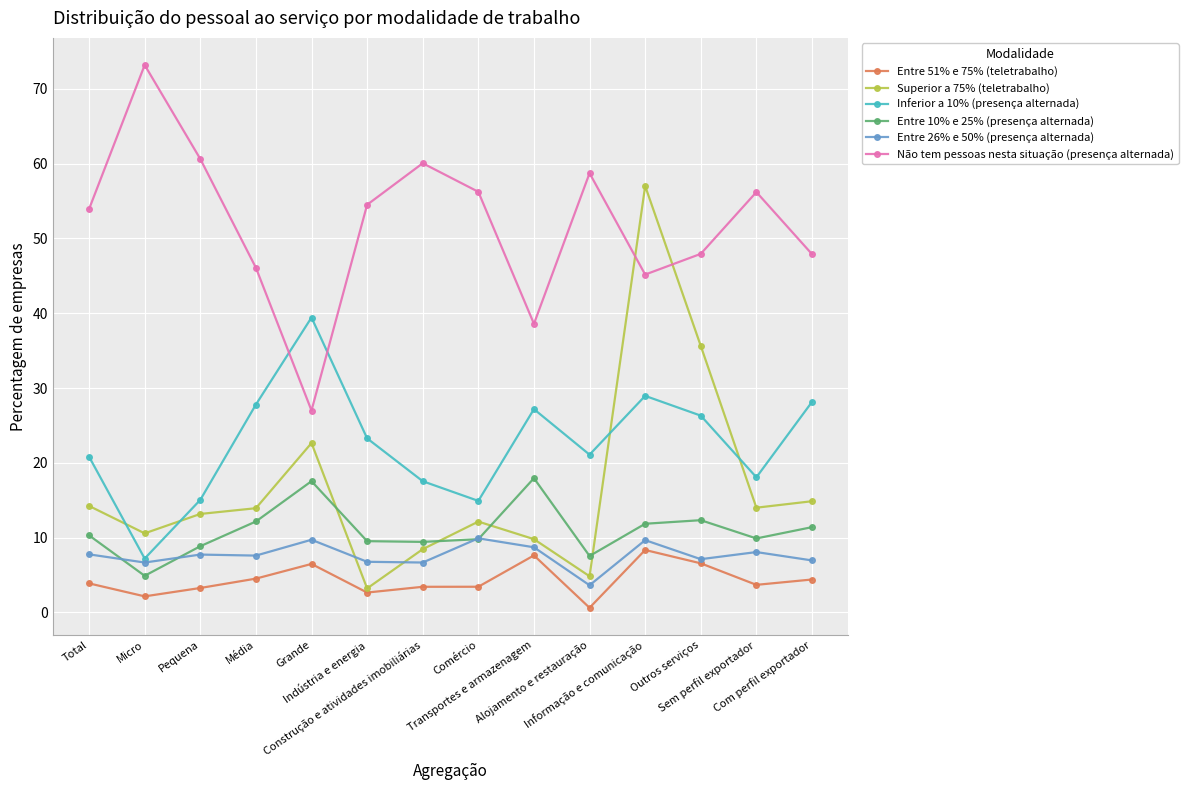

The Entre 26% e 50% (presença alternada) series shows 13.7 at Informação e comunicação. True or false?

False